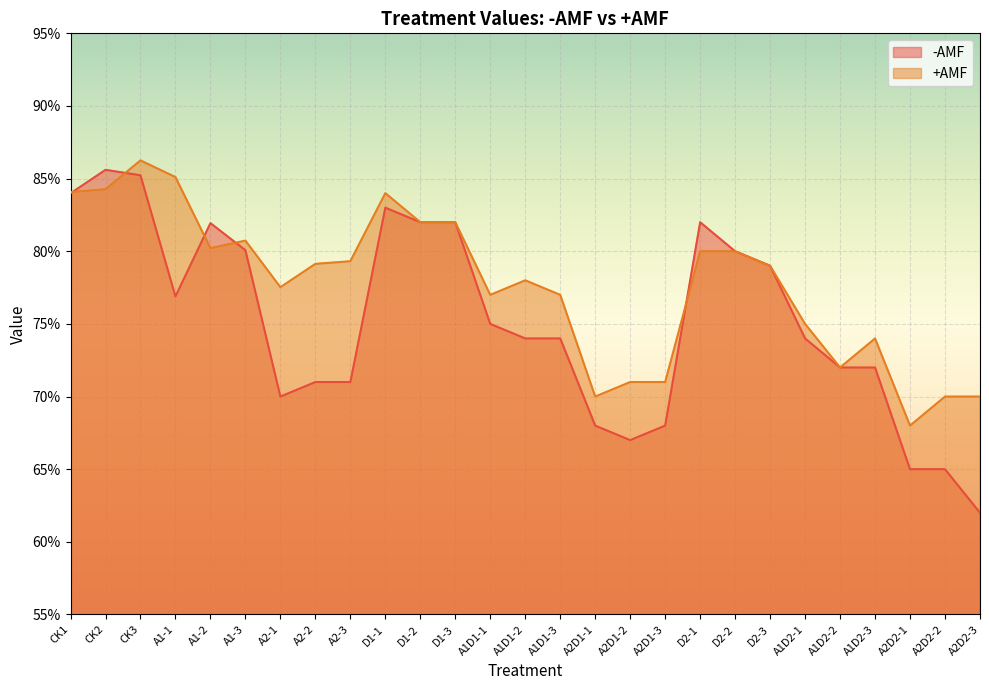

What is the label of the 20th point from the left?

D2-2